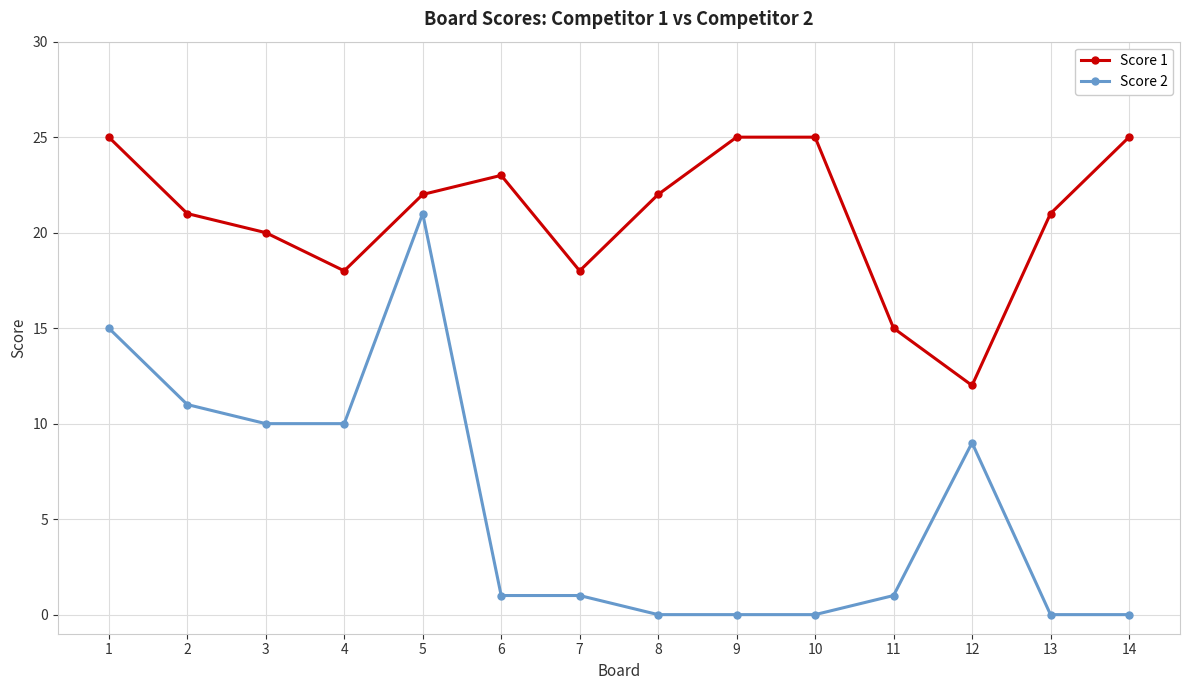

Is this an area chart (filled region under the line)?

No